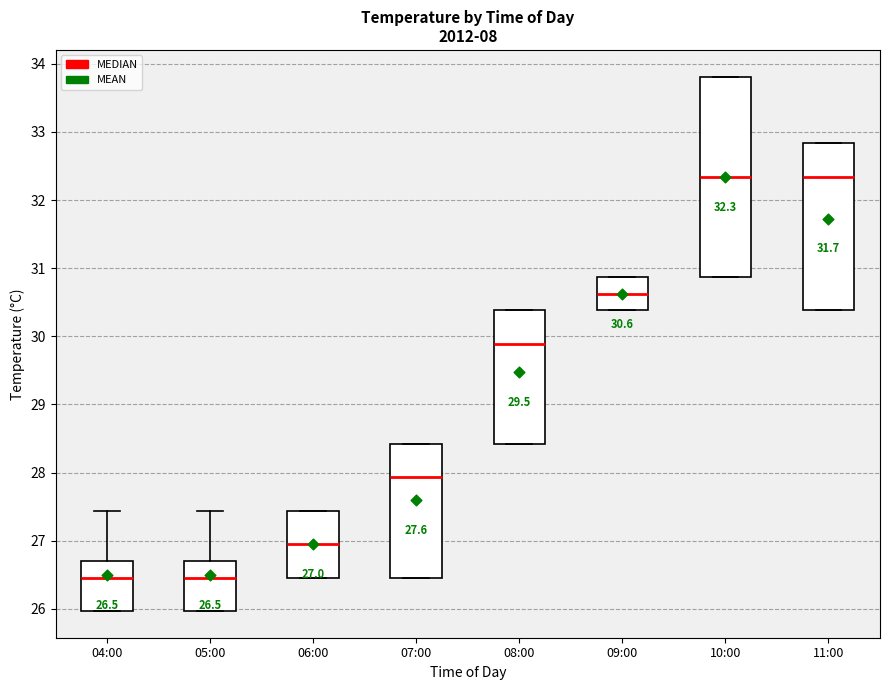

Comparing the boxes themselves (not the whiskers), which one is the tallest?

10:00